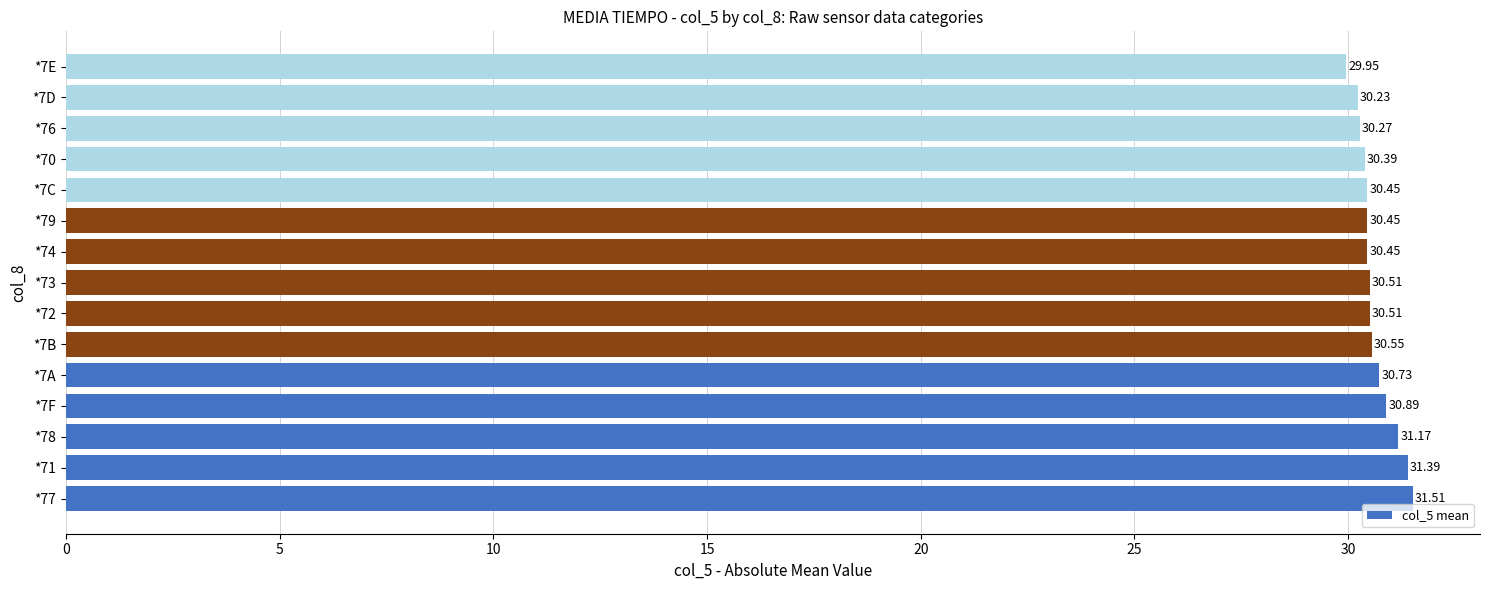

What is the ratio of the value at *7E to the value at *7C?

1.0